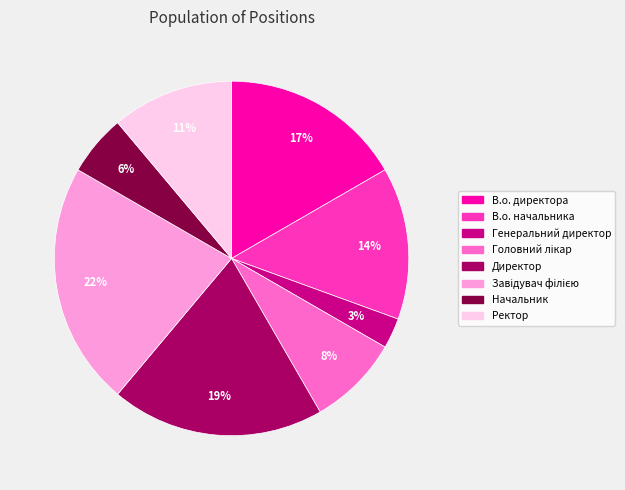

Does В.о. директора account for over 50% of the chart?

No